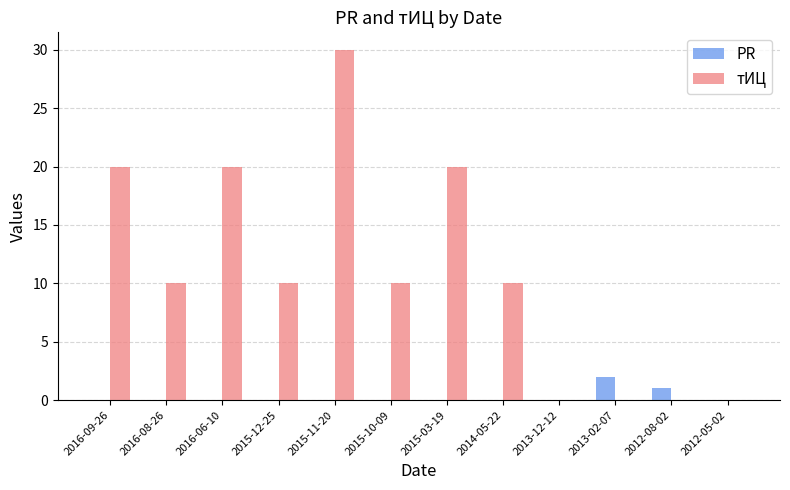

Count the PR values in the range 0 to 1.

11